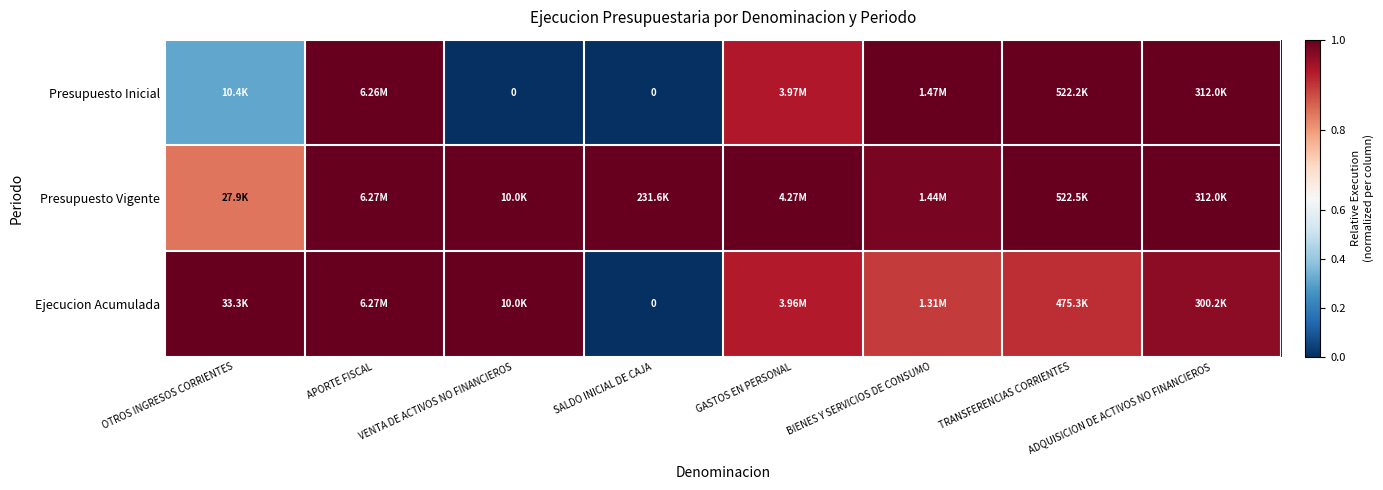

The value of Presupuesto Inicial at OTROS INGRESOS CORRIENTES is 0.3. True or false?

True